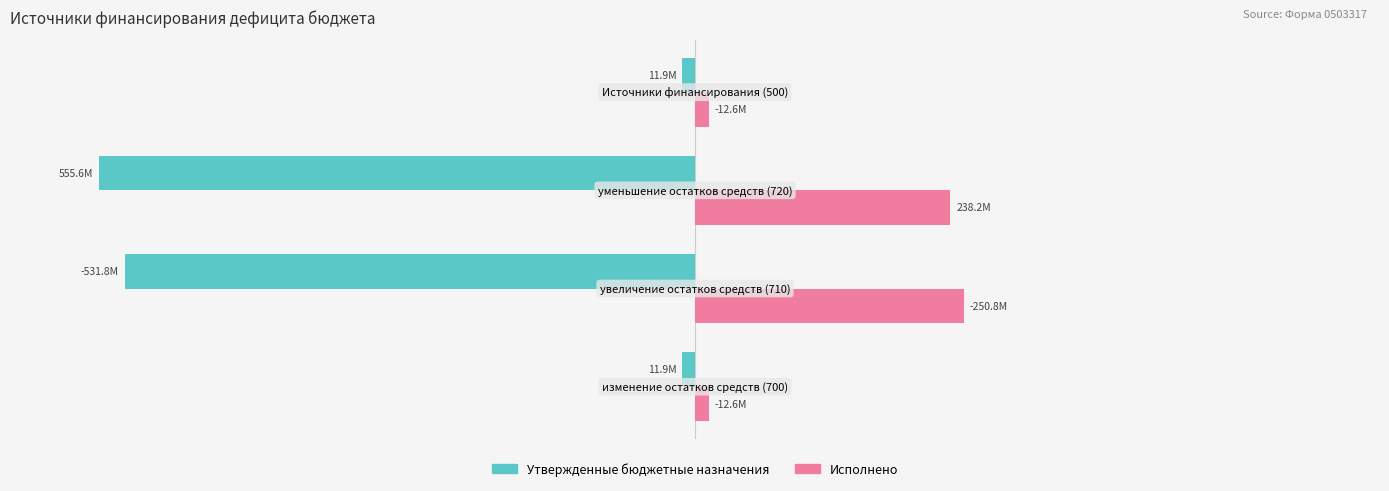

What are all the series names shown in the legend?

Утвержденные бюджетные назначения, Исполнено